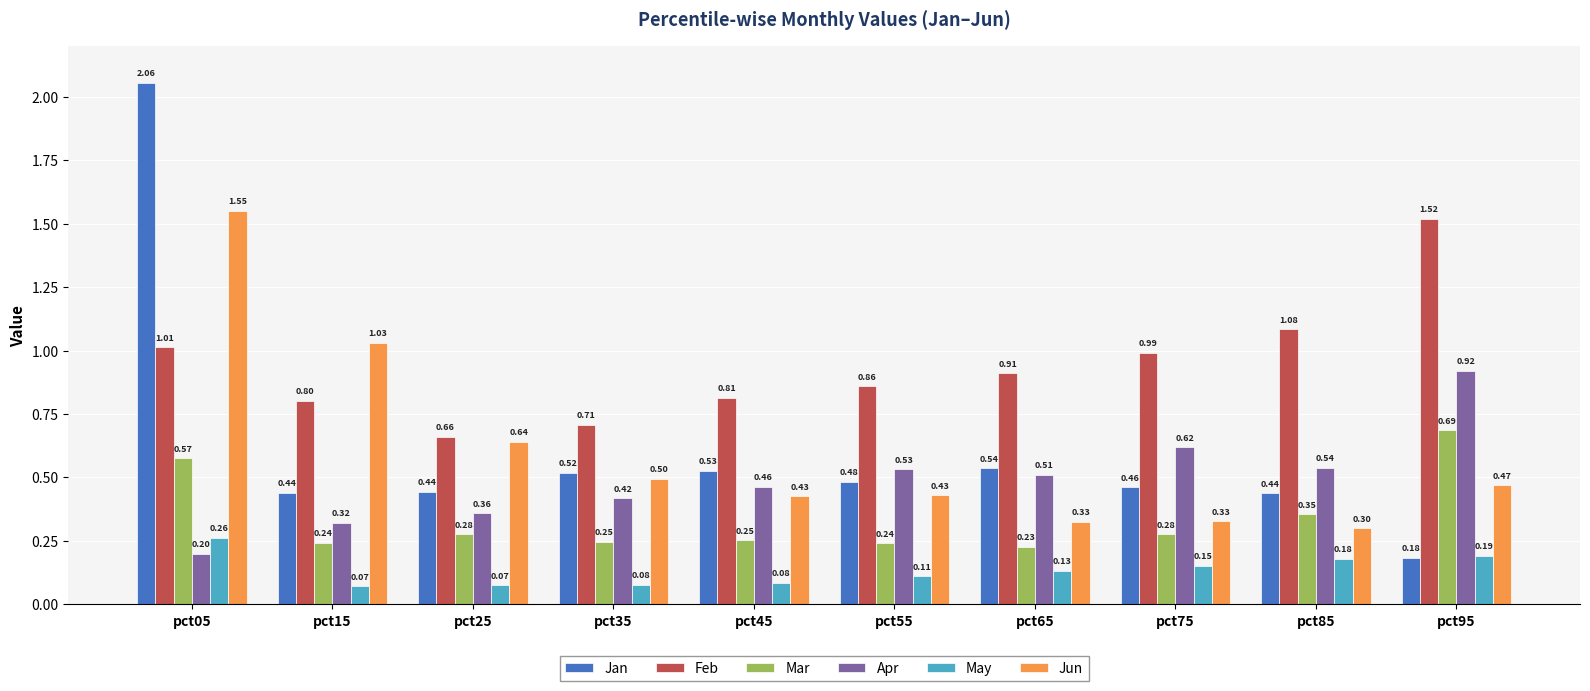

How many bars are there in each group?

6